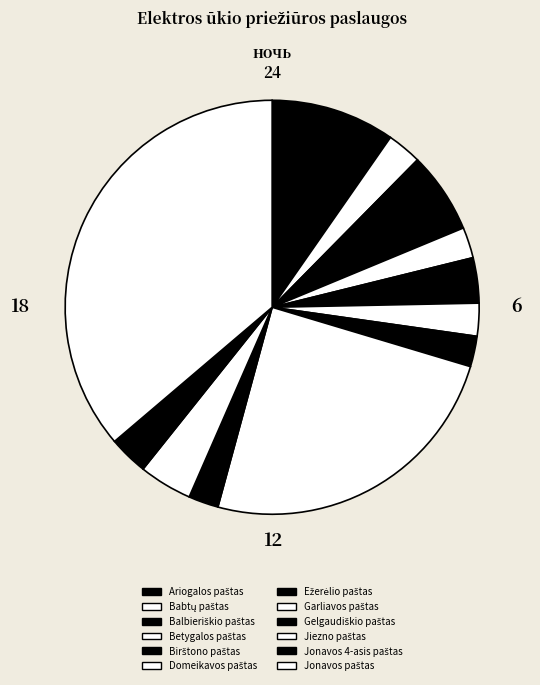

What portion of the pie excludes Garliavos paštas?

75.4%